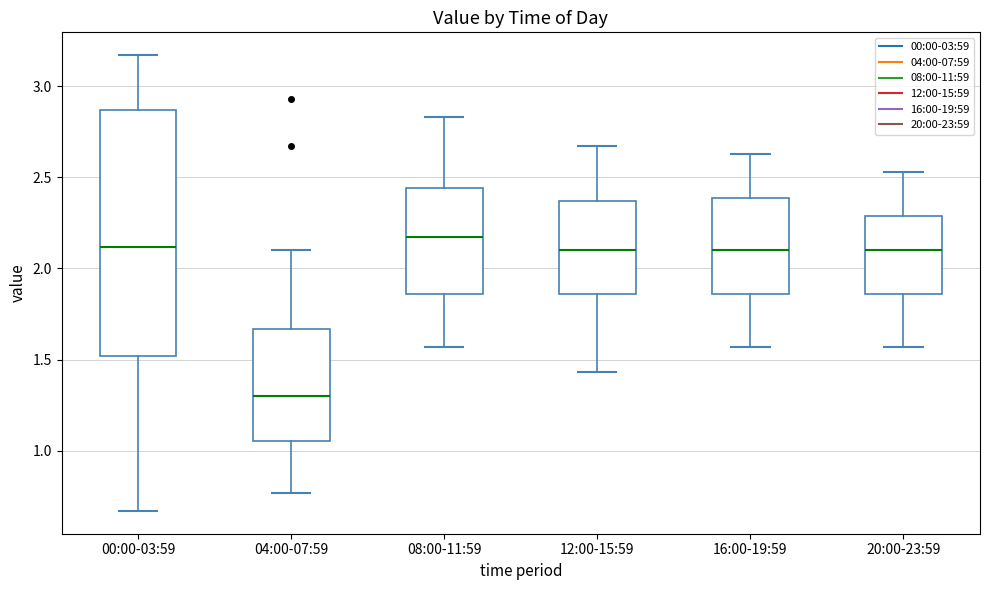

Which box has the highest median line?

08:00-11:59